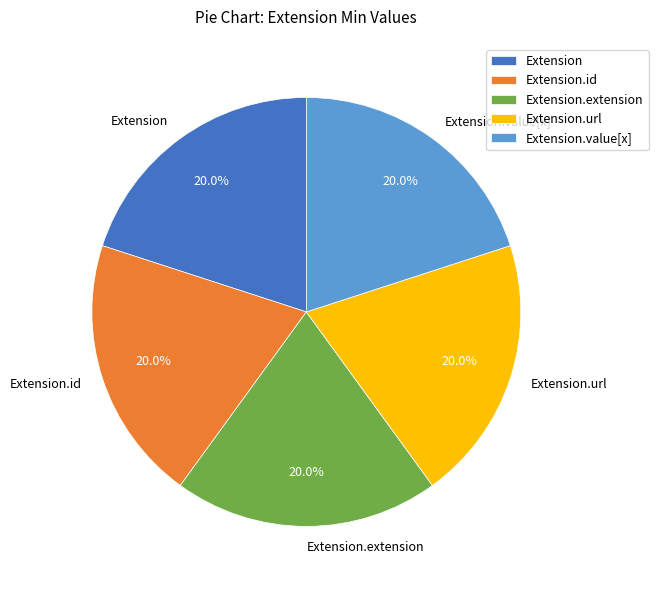

Approximately how many times larger is the value at Extension.url compared to Extension.extension?

1.0